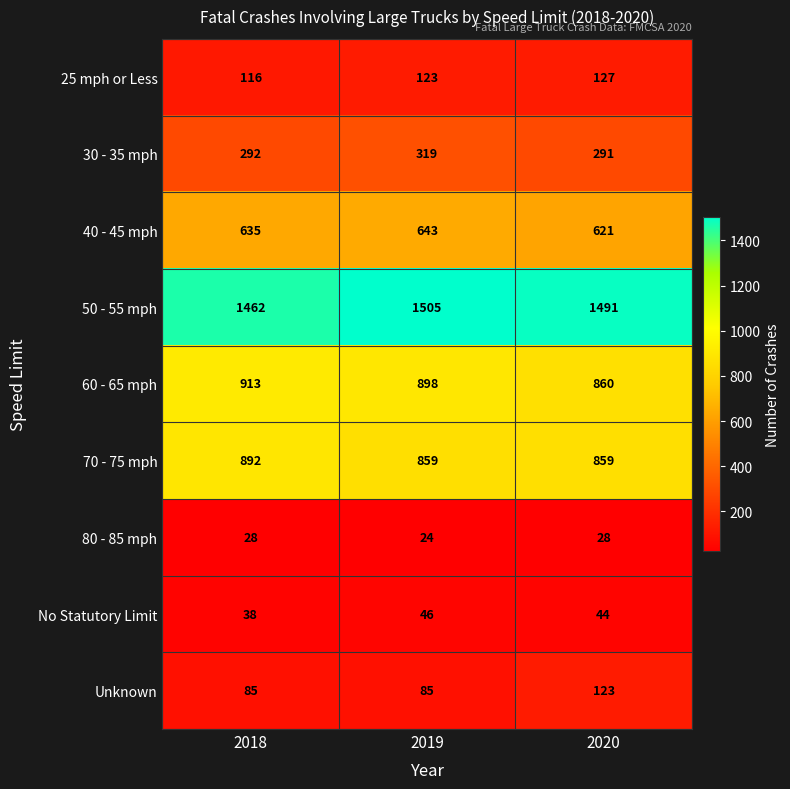

Reading left to right, what are all the values shown in this chart?

25 mph or Less: 2018=116	2019=123	2020=127
30 - 35 mph: 2018=292	2019=319	2020=291
40 - 45 mph: 2018=635	2019=643	2020=621
50 - 55 mph: 2018=1462	2019=1505	2020=1491
60 - 65 mph: 2018=913	2019=898	2020=860
70 - 75 mph: 2018=892	2019=859	2020=859
80 - 85 mph: 2018=28	2019=24	2020=28
No Statutory Limit: 2018=38	2019=46	2020=44
Unknown: 2018=85	2019=85	2020=123